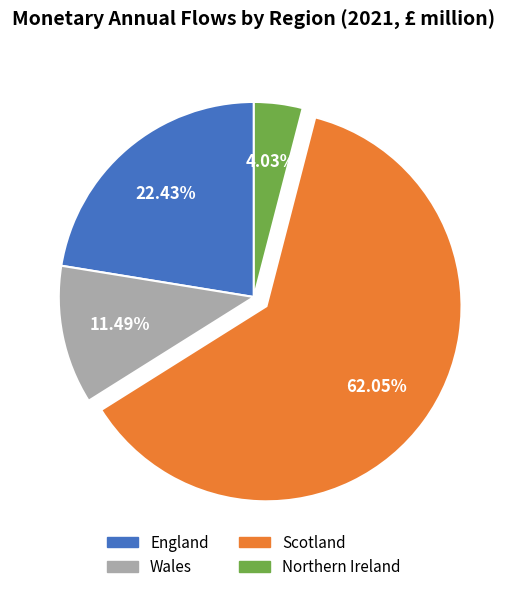

How many segments does this pie chart have?

4